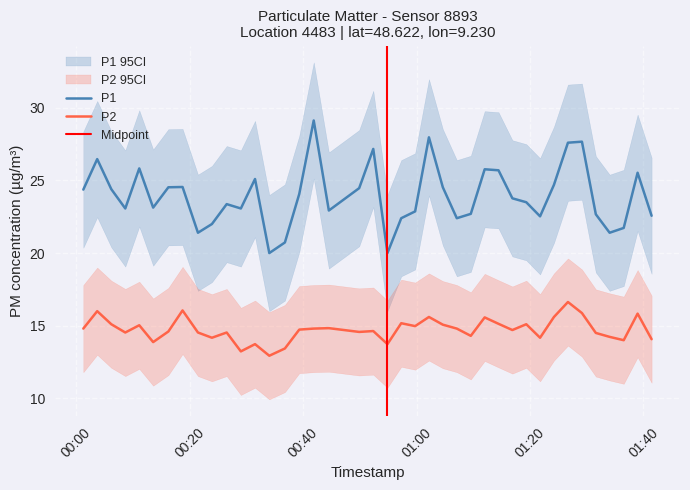

Reading left to right, list all the values displayed in this chart.

P1: 24.4	26.5	24.4	23.1	25.8	23.1	24.5	24.6	21.4	22.0	23.4	23.1	25.1	20.0	20.7	24.1	29.1	22.9	24.5	27.2	20.0	22.4	22.9	28.0	24.5	22.4	22.7	25.8	25.7	23.8	23.5	22.5	24.7	27.6	27.7	22.7	21.4	21.7	25.5	22.6
P2: 14.8	16.0	15.1	14.5	15.0	13.9	14.6	16.1	14.5	14.2	14.5	13.2	13.7	12.9	13.4	14.7	14.8	14.8	14.6	14.6	13.7	15.2	15.0	15.6	15.1	14.8	14.3	15.6	15.1	14.7	15.1	14.2	15.6	16.6	15.9	14.5	14.2	14.0	15.8	14.1